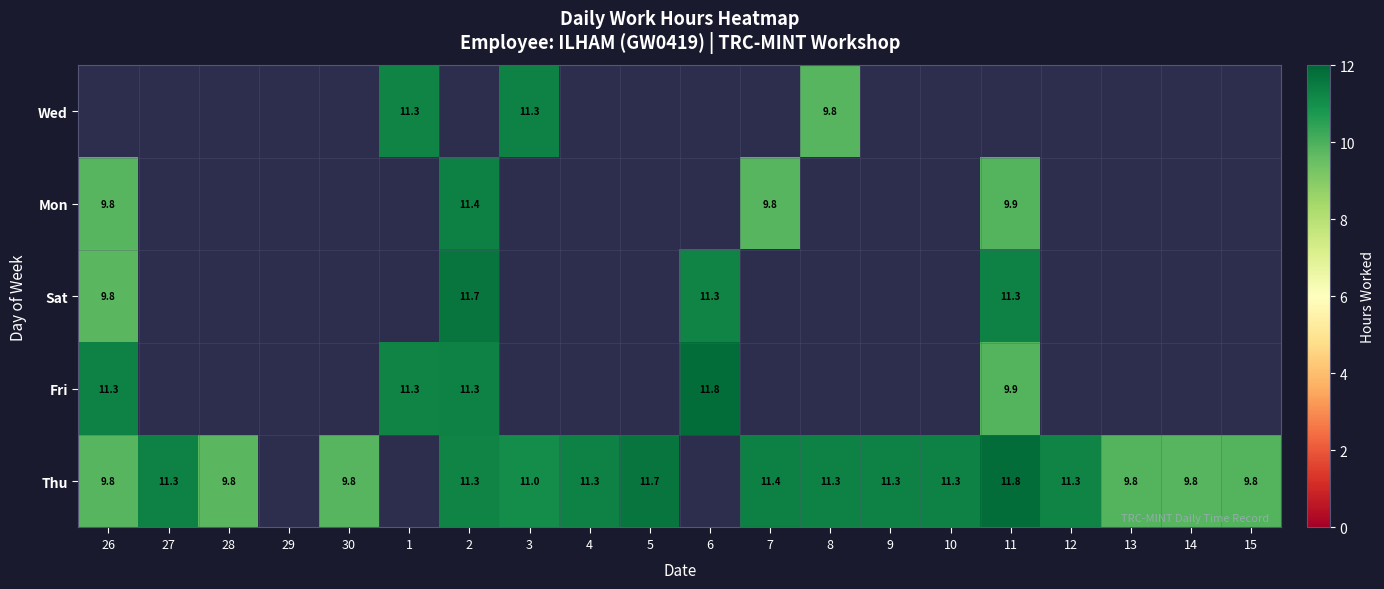

Is it true that Thu equals 9.8 at 28?

True